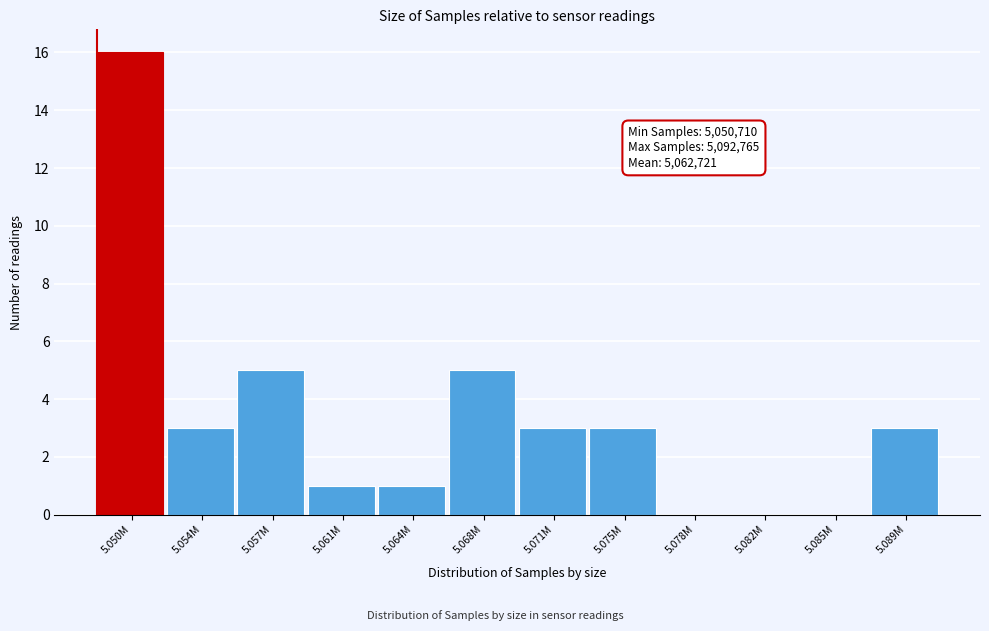

Reading right to left, extract all data points from this chart.

5.089M=3	5.085M=0	5.082M=0	5.078M=0	5.075M=3	5.071M=3	5.068M=5	5.064M=1	5.061M=1	5.057M=5	5.054M=3	5.050M=16